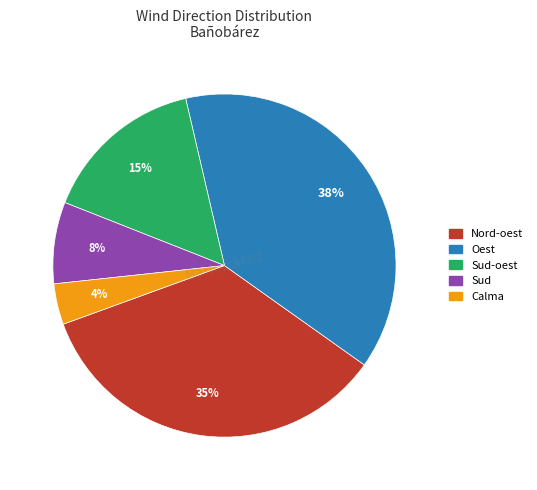

Is there any slice that represents more than half of the pie?

No